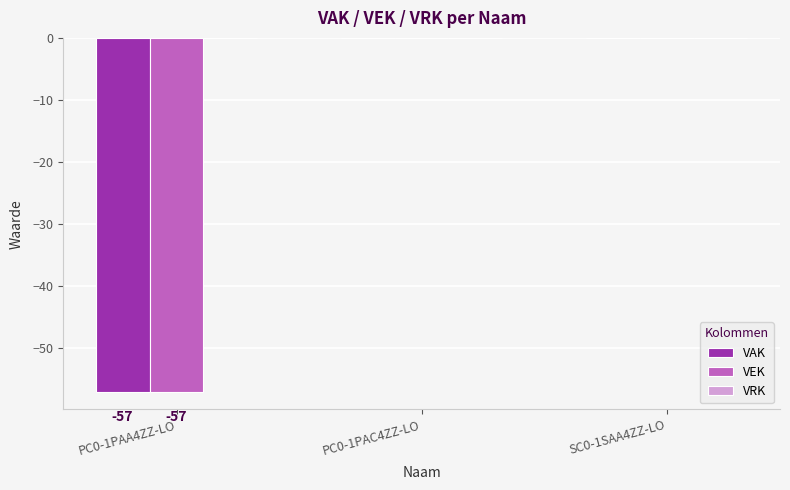

Count the VAK values in the range -57 to 0.

3